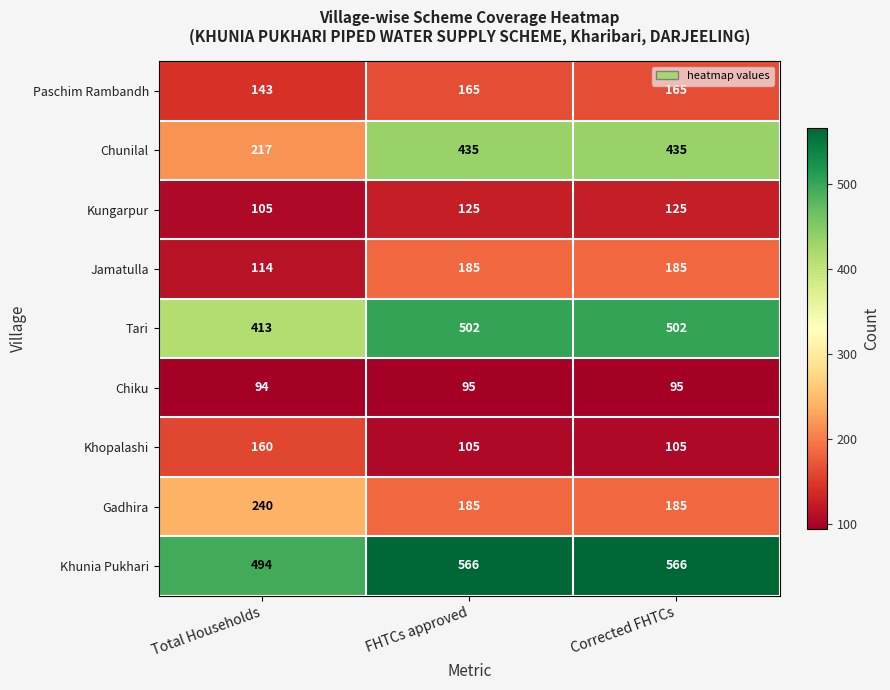

Which series has the largest total across all categories?

Khunia Pukhari